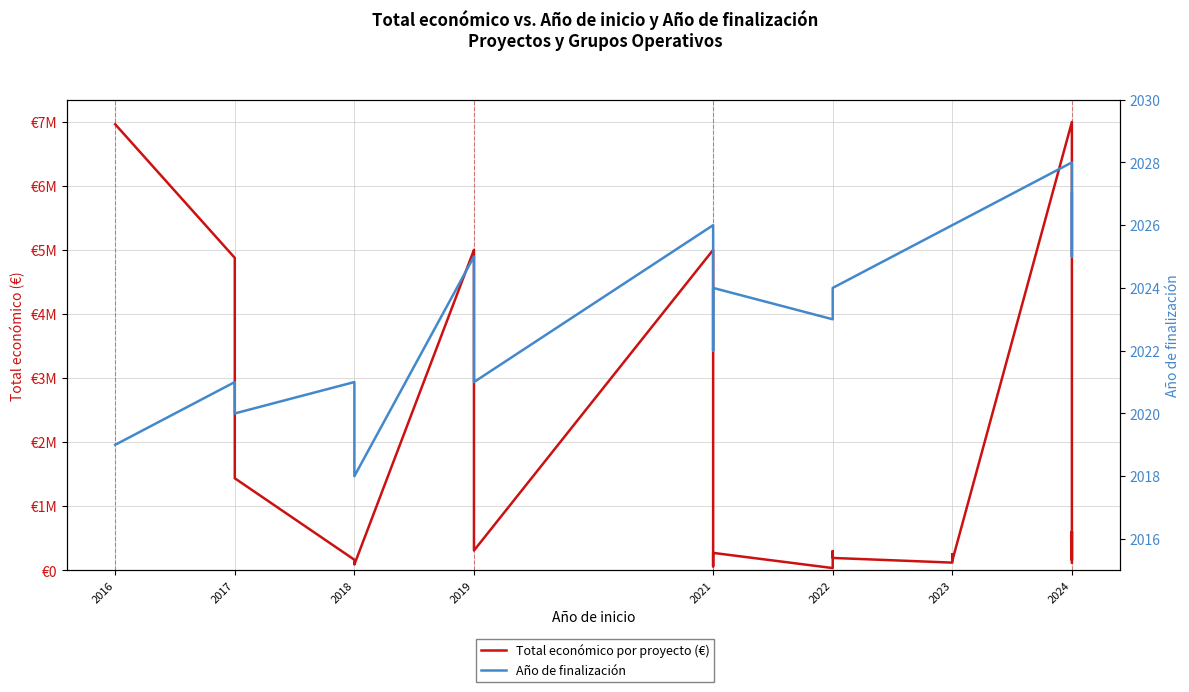

At which category does Año de finalización reach its first local peak?

2017